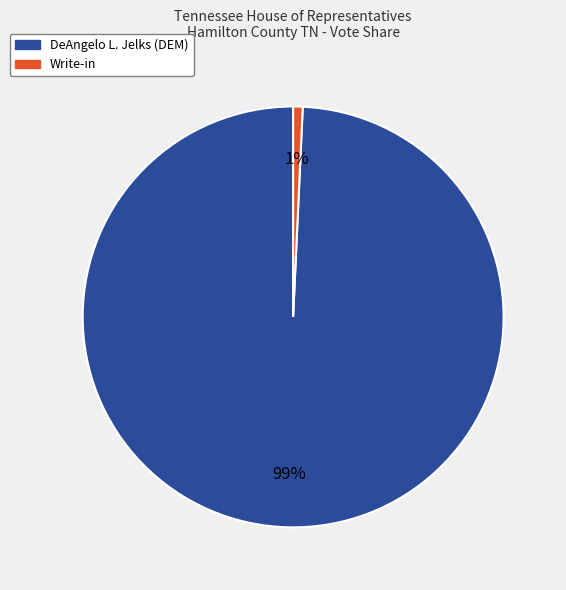

Count the number of slices in the pie.

2